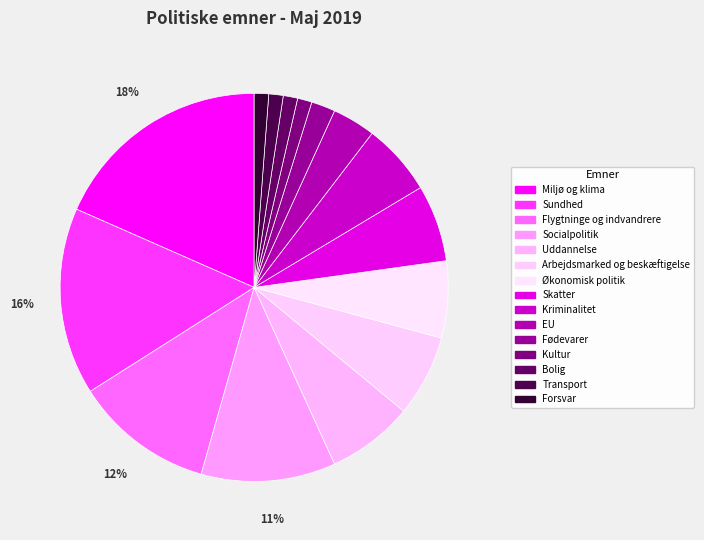

How many slices are in this pie chart?

15